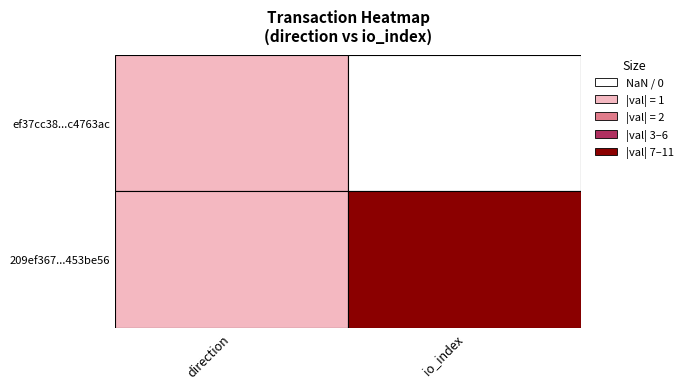

True or false: ef37cc38ed600a077cf1552796292824c4763ac has a value of -1 at 0.

True